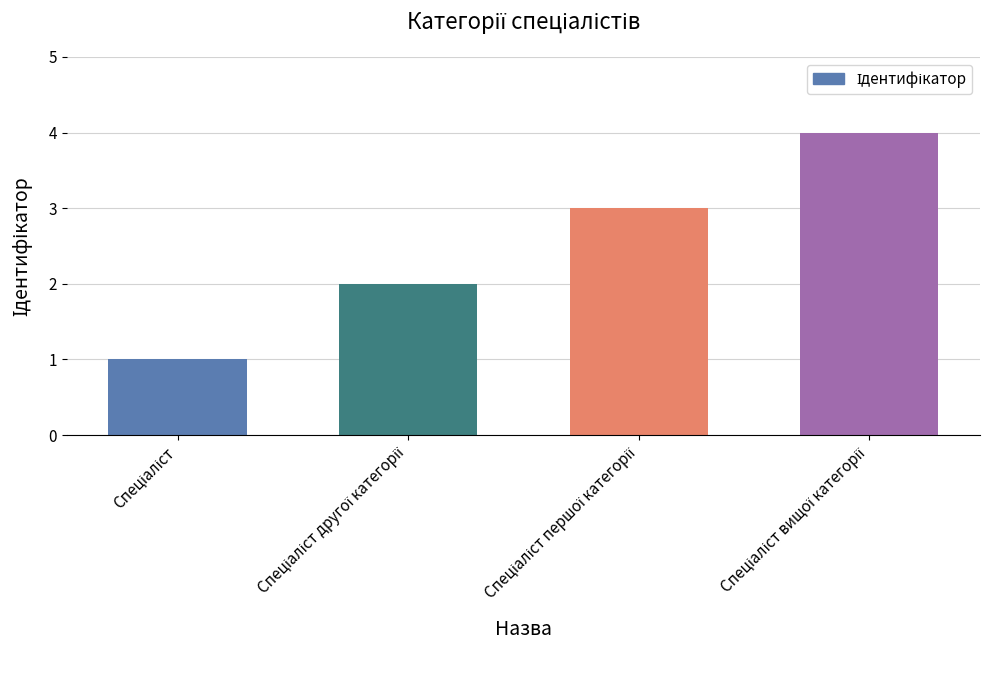

What is the difference between the maximum and minimum values?

3